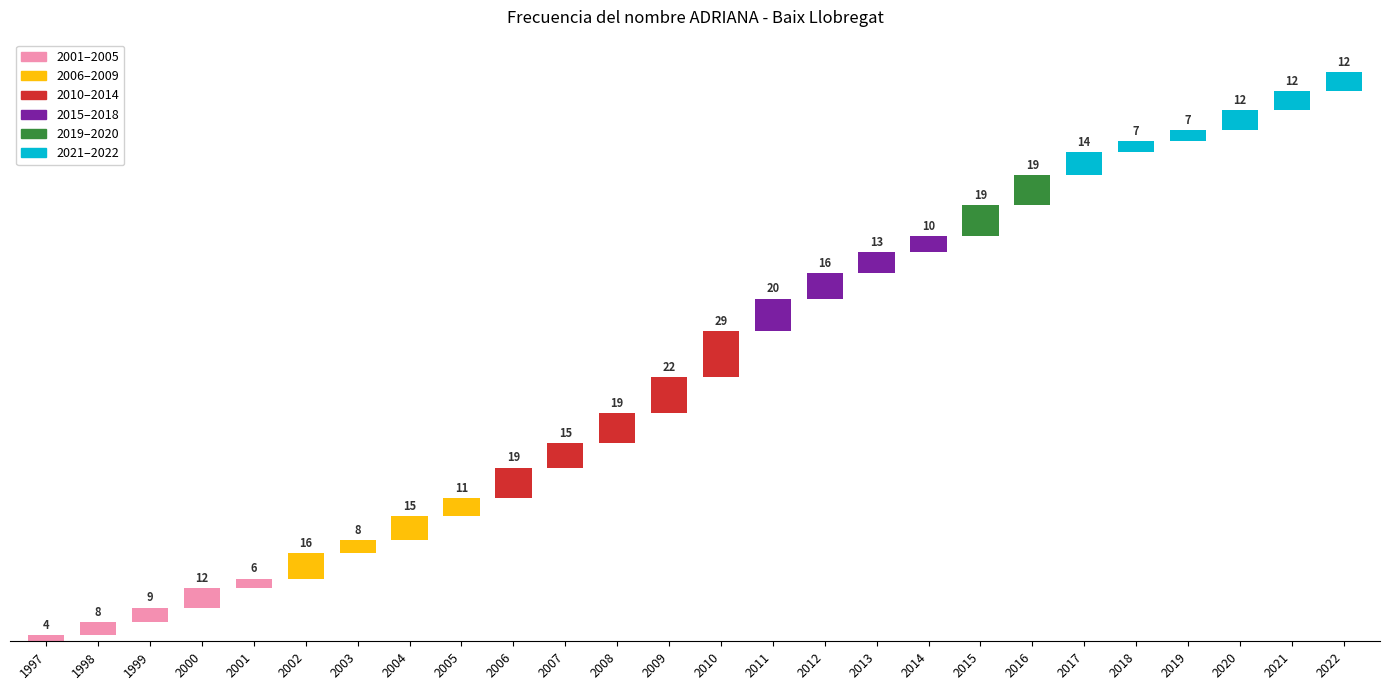

What is the difference between the second highest and second lowest values?

16